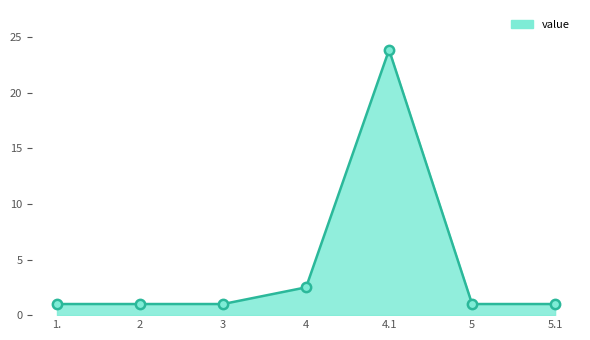

What is the ratio of the value at 5 to the value at 2?

1.0